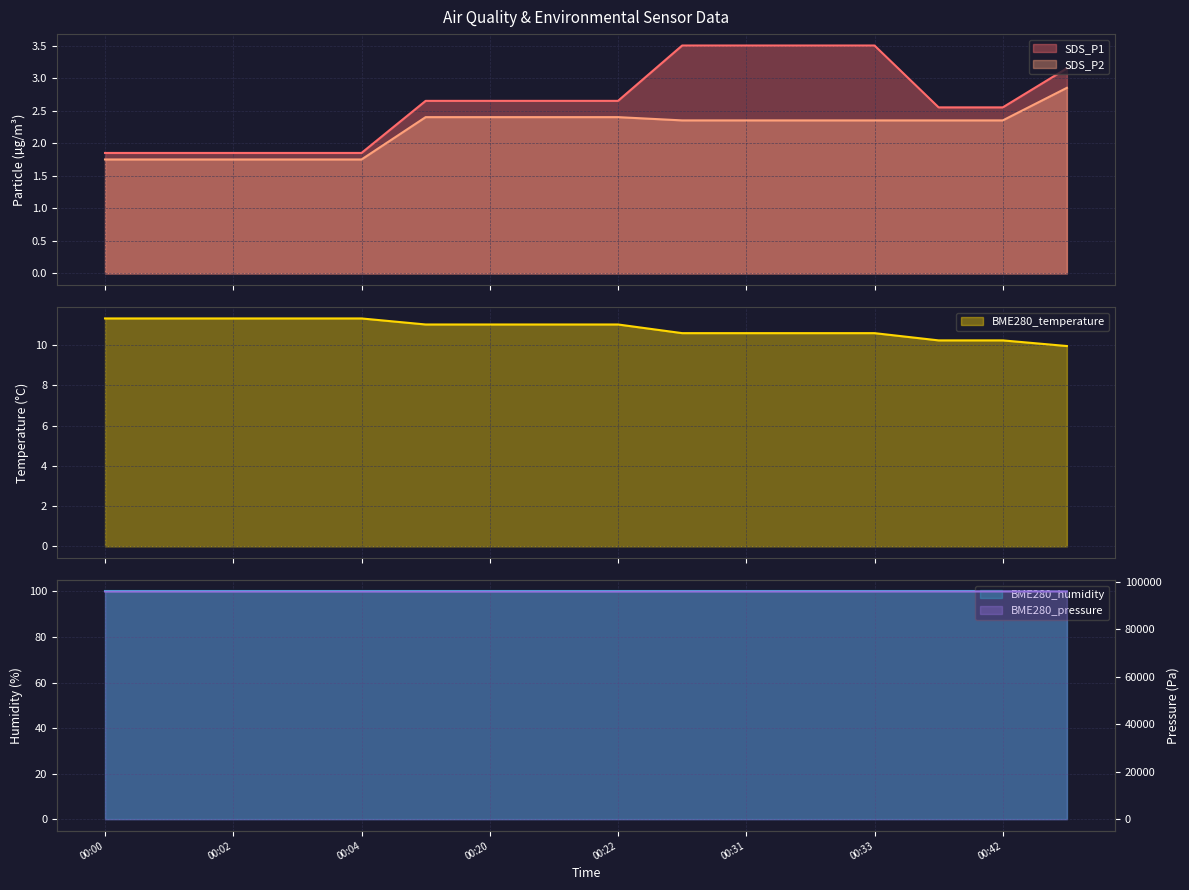

True or false: SDS_P1 and SDS_P2 cross at least once.

False